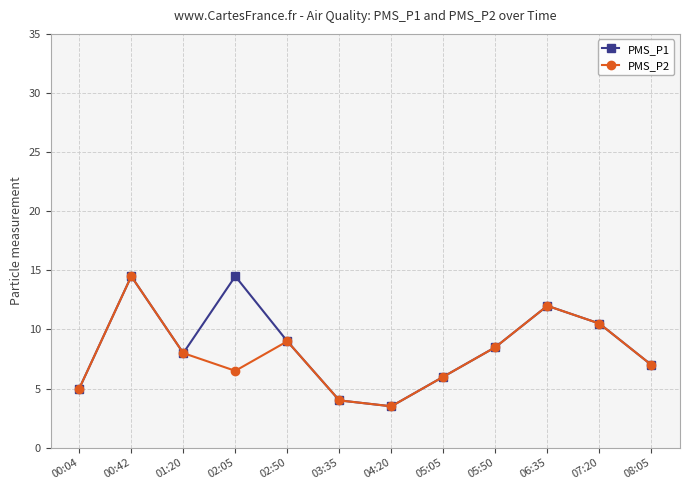

How many interior local valleys does the PMS_P2 series have?

2